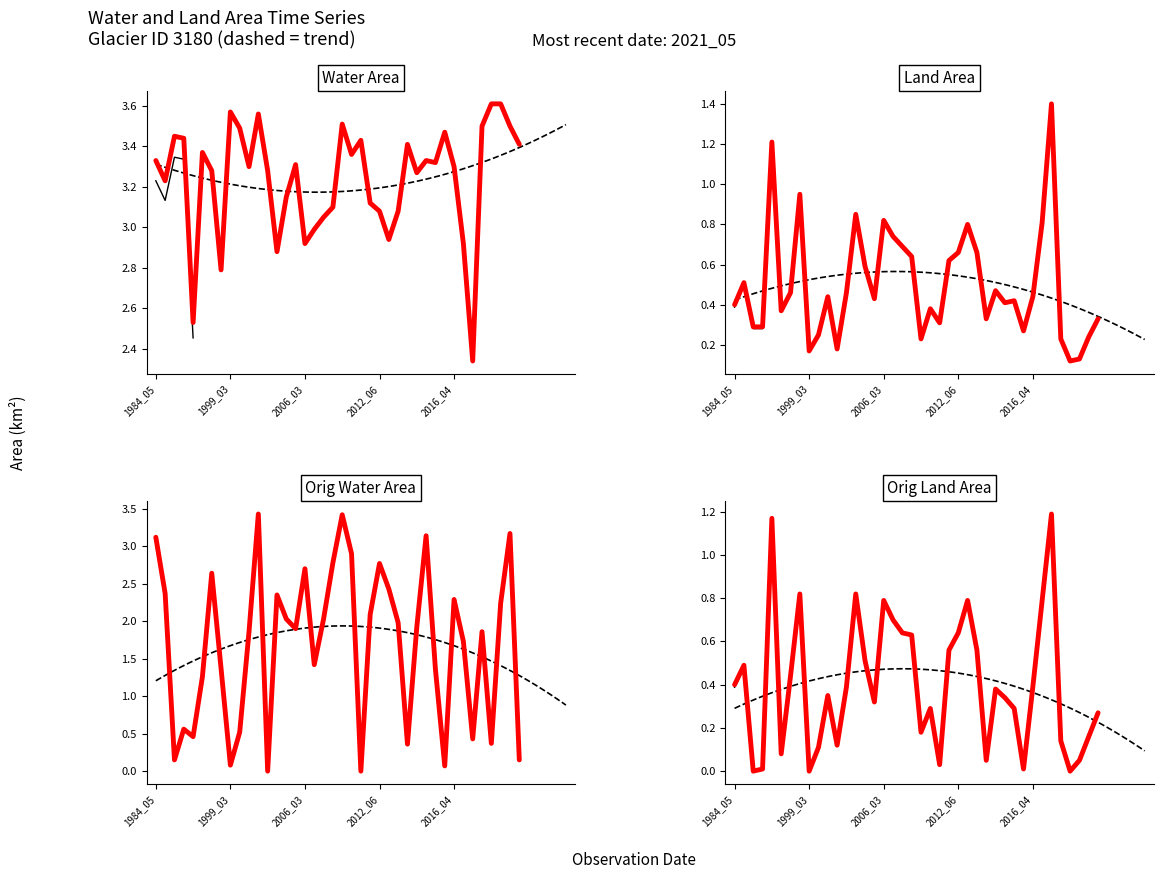

The waterArea series shows 1.0 at 19. True or false?

False